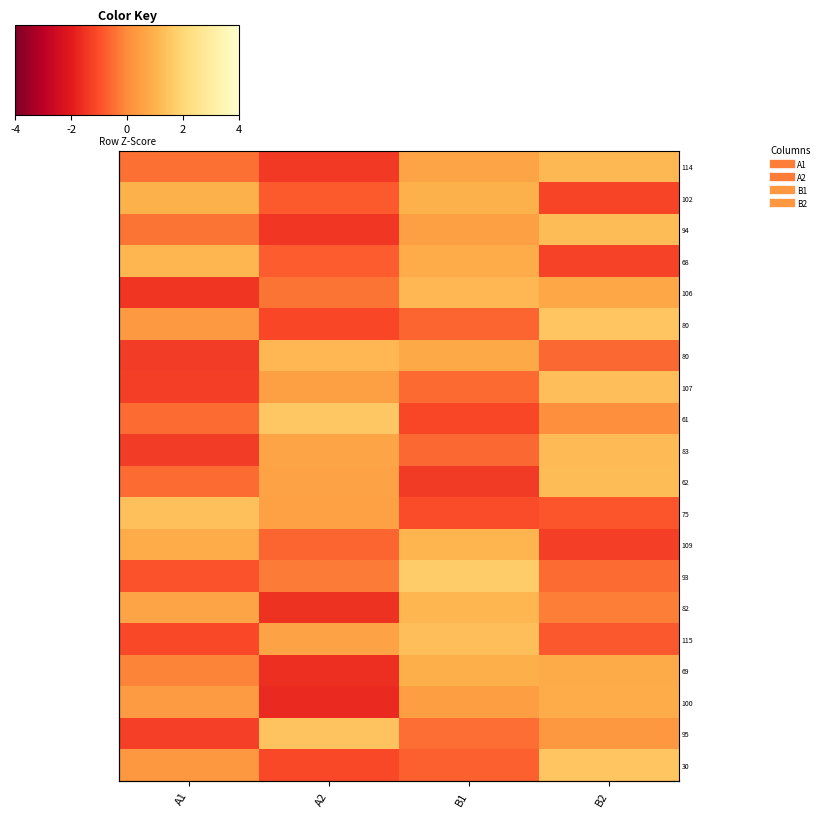

What is the minimum value shown in the chart?

-1.7